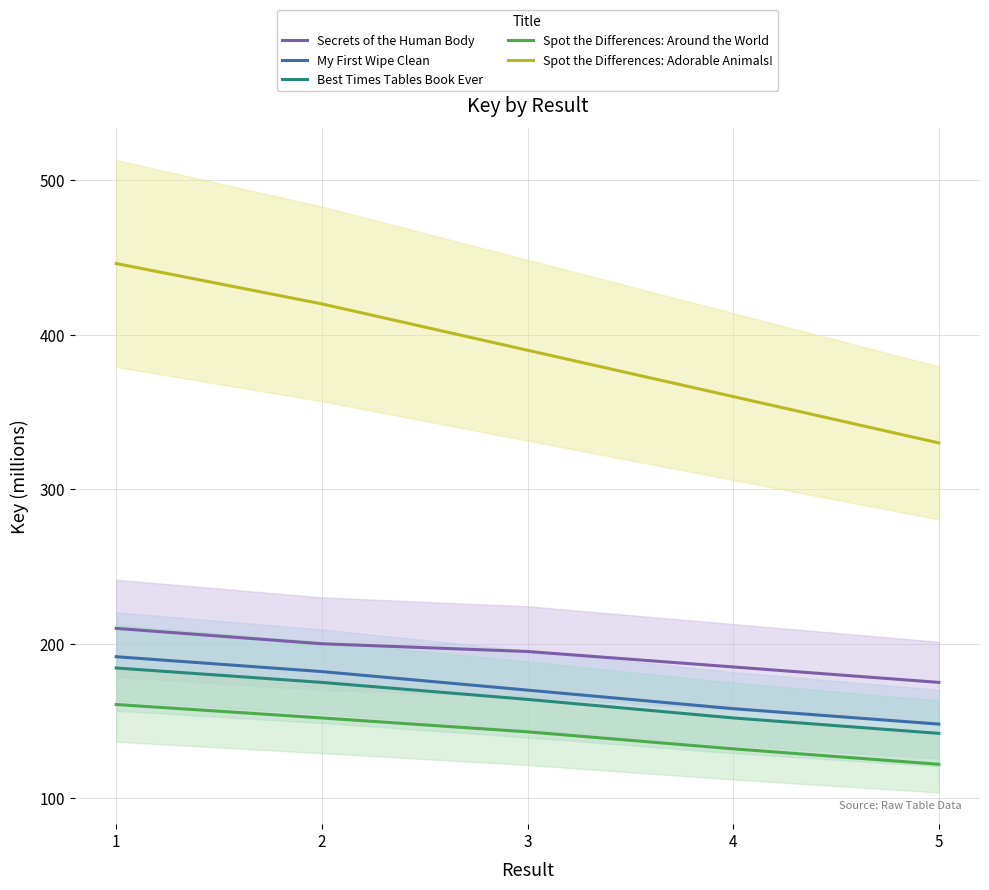

Count the My First Wipe Clean values in the range 158 to 182.

3